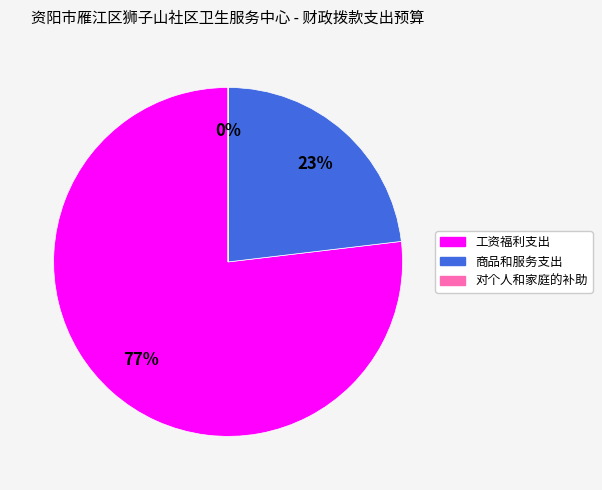

Which slice is the largest?

工资福利支出